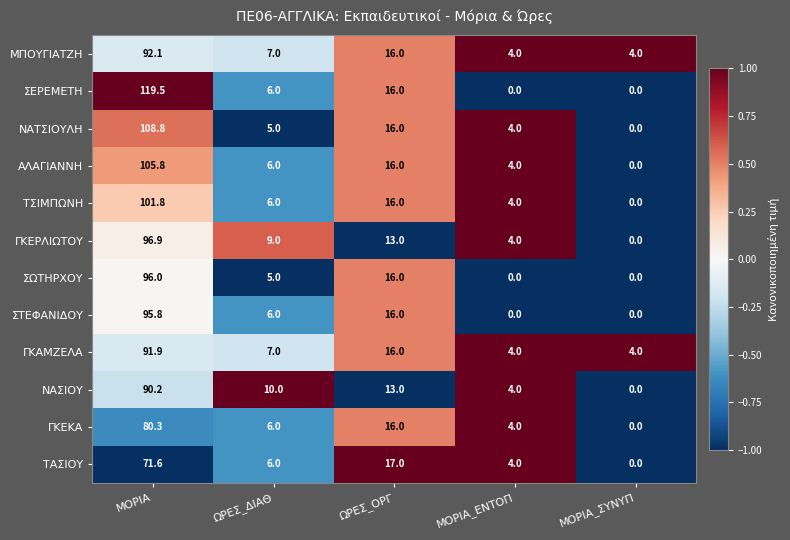

Which series has the widest spread of values?

ΣΕΡΕΜΕΤΗ